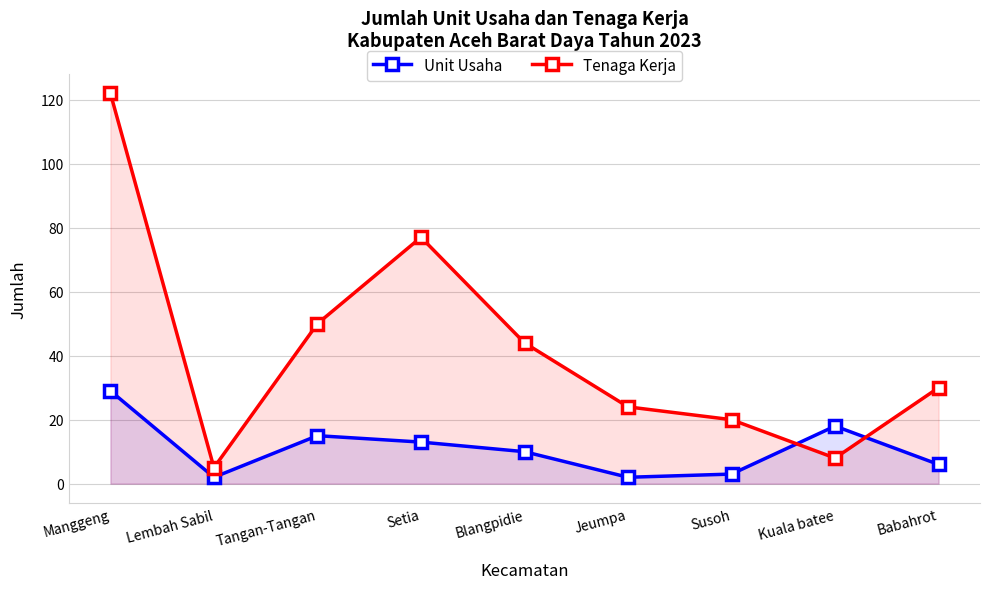

Rank the series at Kuala batee from highest to lowest value.

Unit Usaha, Tenaga Kerja